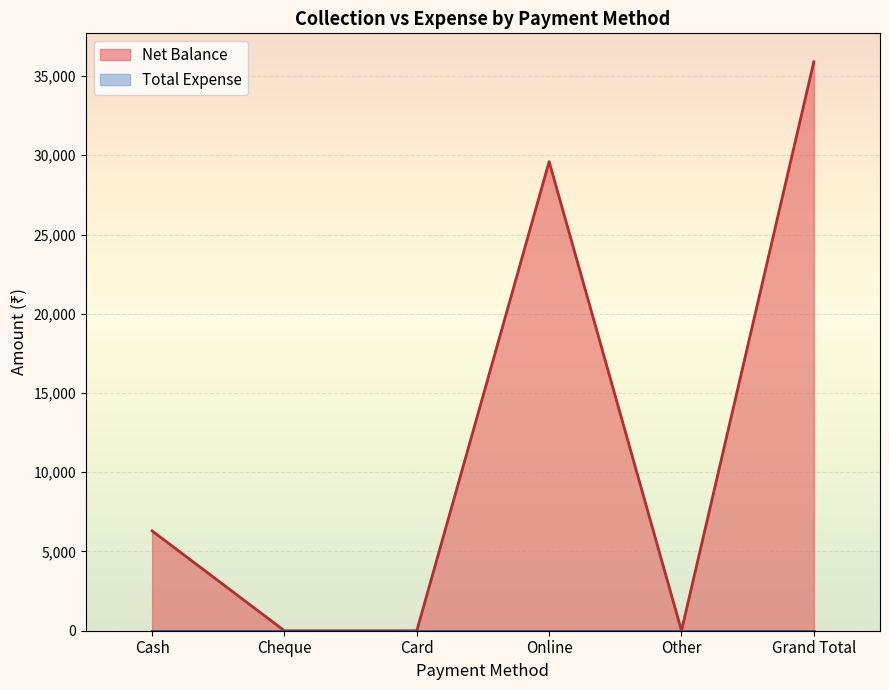

Which has a higher value, Cheque or Cash?

Cash